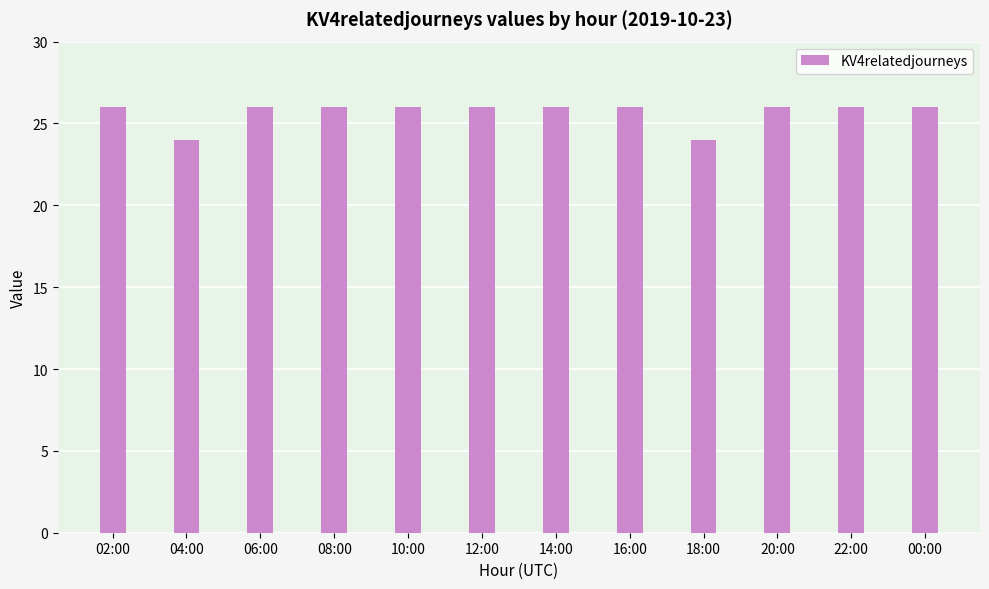

Reading left to right, list all the values displayed in this chart.

02:00=26	04:00=24	06:00=26	08:00=26	10:00=26	12:00=26	14:00=26	16:00=26	18:00=24	20:00=26	22:00=26	00:00=26